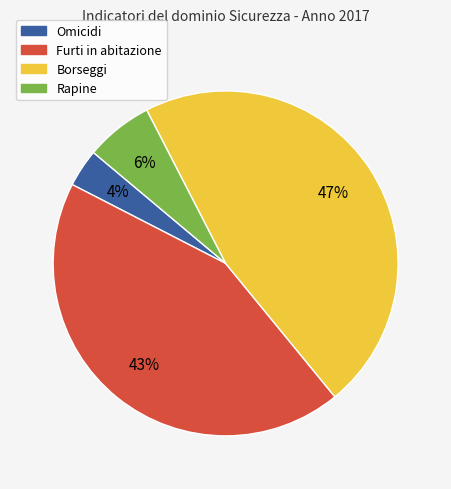

Count the number of slices in the pie.

4